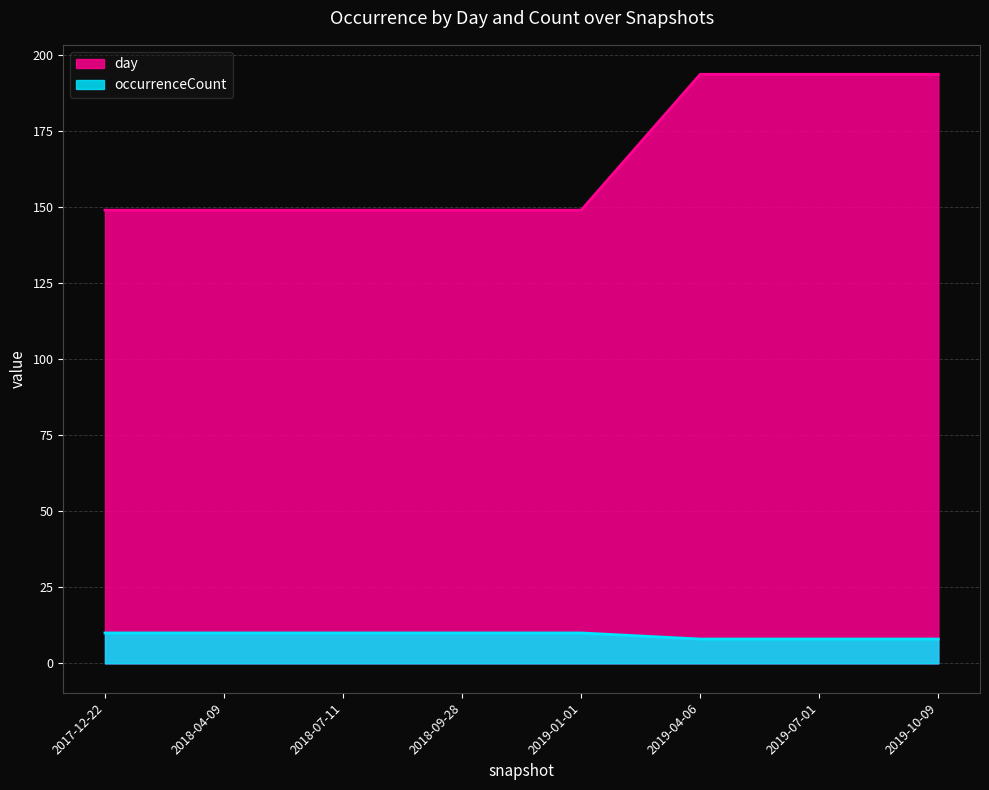

The value of occurrenceCount at 2018-04-09 is 10.0. True or false?

True